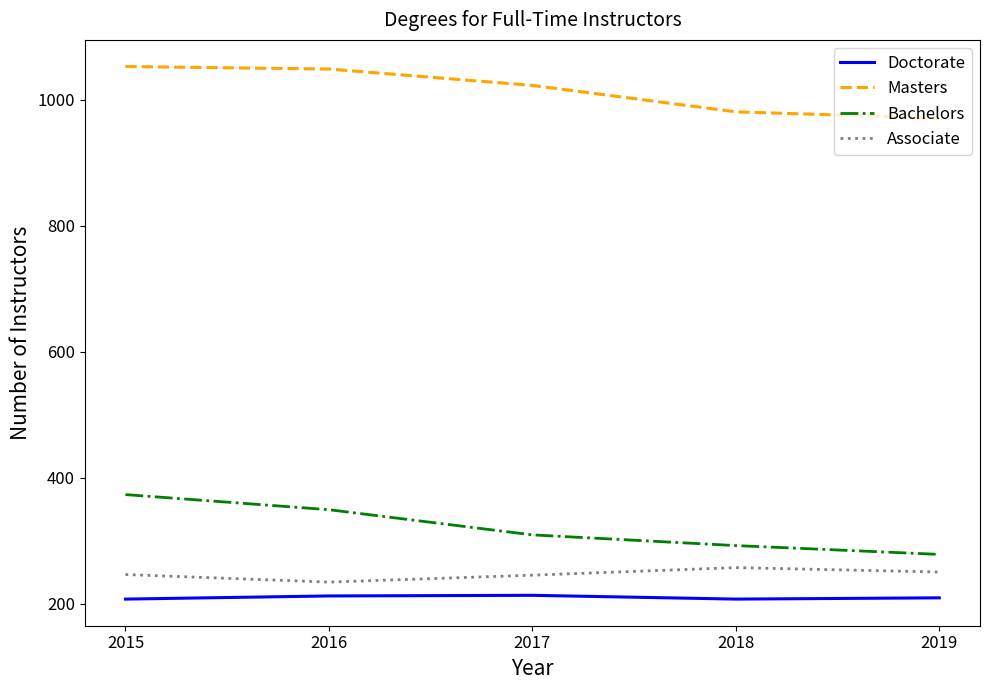

What is the lowest value of the Masters series?

971